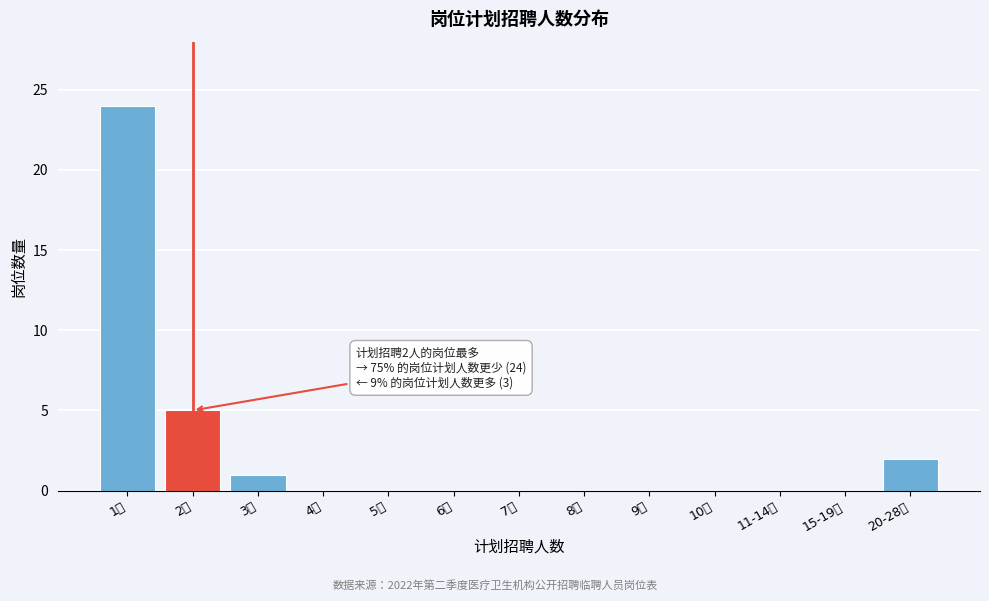

Reading left to right, list all the values displayed in this chart.

1人=24	2人=5	3人=1	4人=0	5人=0	6人=0	7人=0	8人=0	9人=0	10人=0	11-14人=0	15-19人=0	20-28人=2